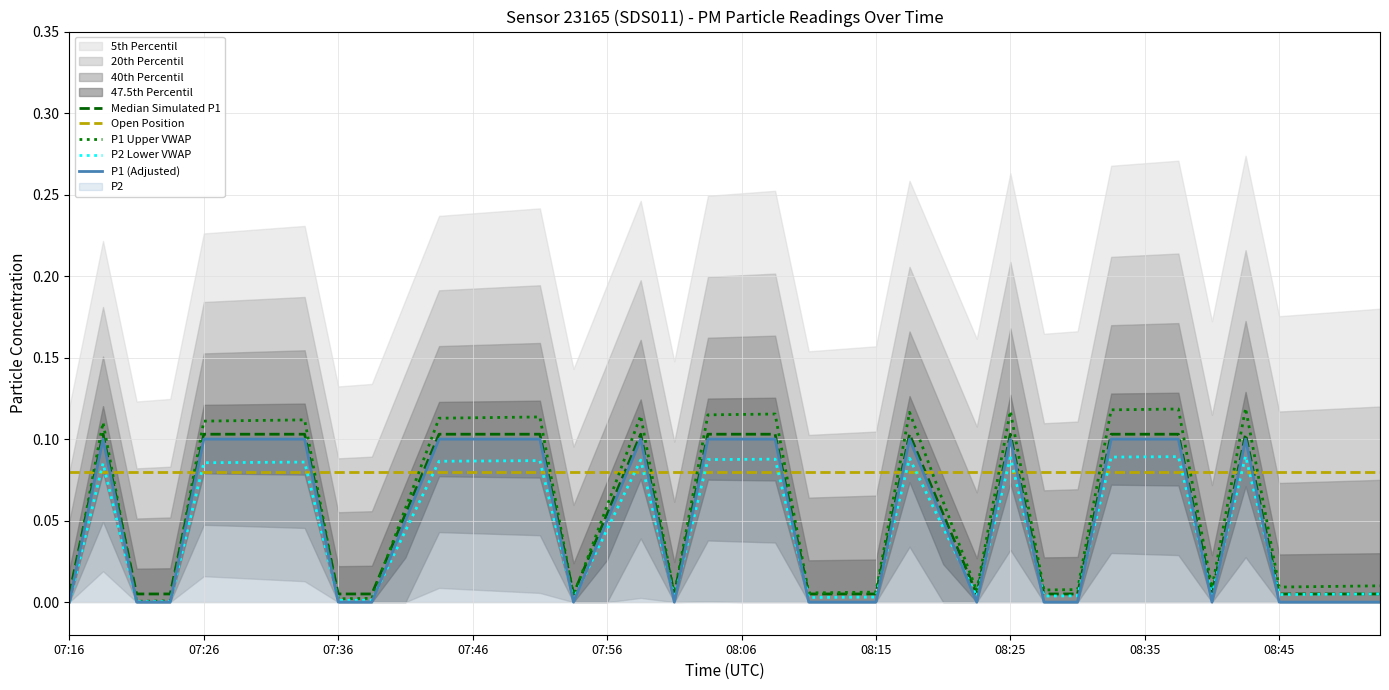

Rank the categories by P1 value from lowest to highest.

07:16, 07:21, 07:24, 07:36, 07:38, 07:53, 08:00, 08:11, 08:13, 08:15, 08:23, 08:28, 08:30, 08:40, 08:45, 08:47, 08:50, 08:52, 07:41, 07:56, 08:20, 07:19, 07:26, 07:28, 07:31, 07:33, 07:43, 07:46, 07:48, 07:51, 07:58, 08:03, 08:06, 08:08, 08:18, 08:25, 08:32, 08:35, 08:37, 08:42